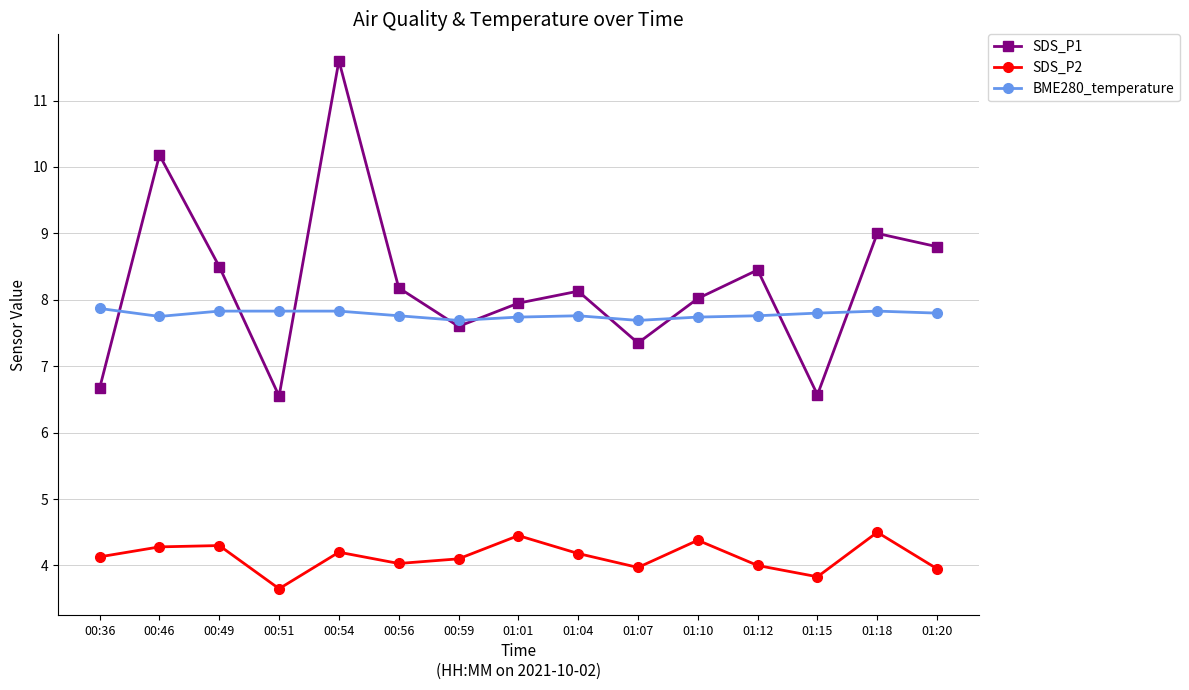

Where does the SDS_P2 series first go above 4?

00:36